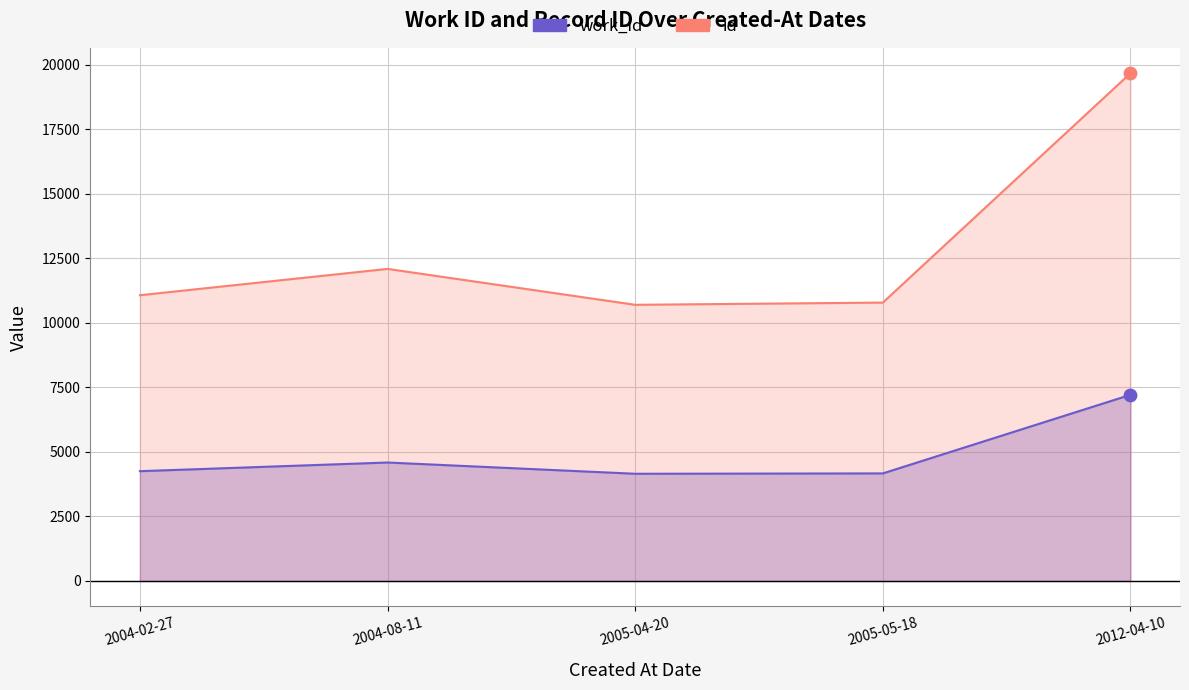

Which series has the largest total across all categories?

id